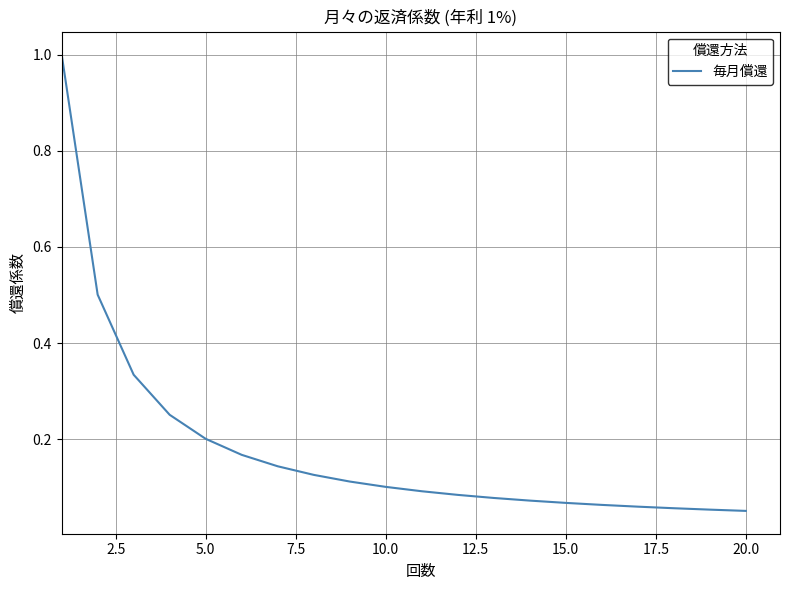

What is the sum of all values?

3.6